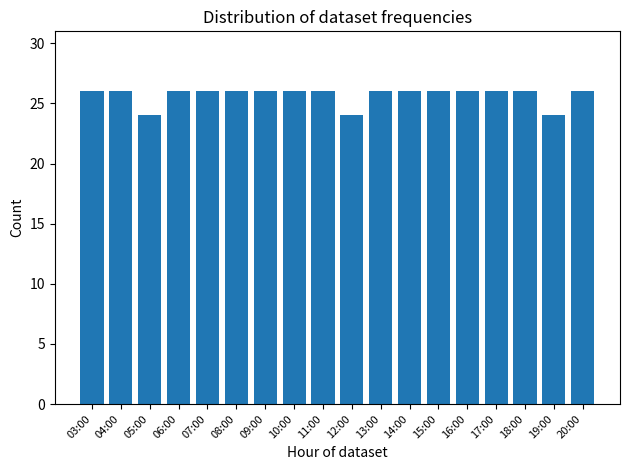

What is the maximum value shown in the chart?

26